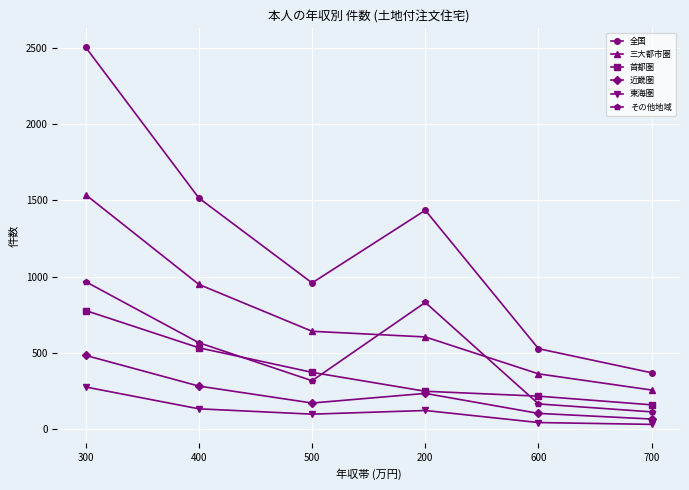

Which category has the highest value in the 近畿圏 series?

300